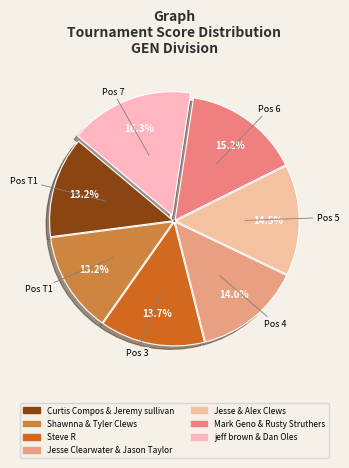

Rank the categories by value from highest to lowest.

jeff brown & Dan Oles, Mark Geno & Rusty Struthers, Jesse & Alex Clews, Jesse Clearwater & Jason Taylor, Steve R, Curtis Compos & Jeremy sullivan, Shawnna & Tyler Clews